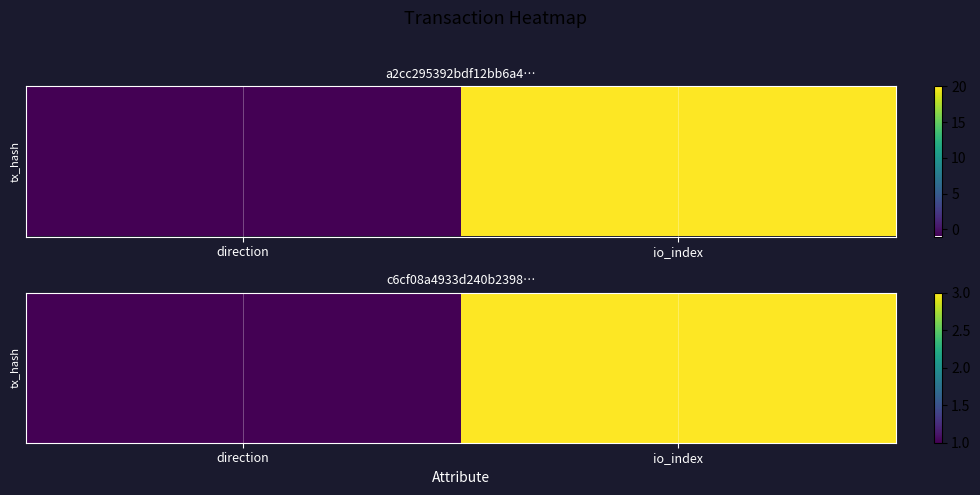

Is it true that the value at io_index is 3?

True